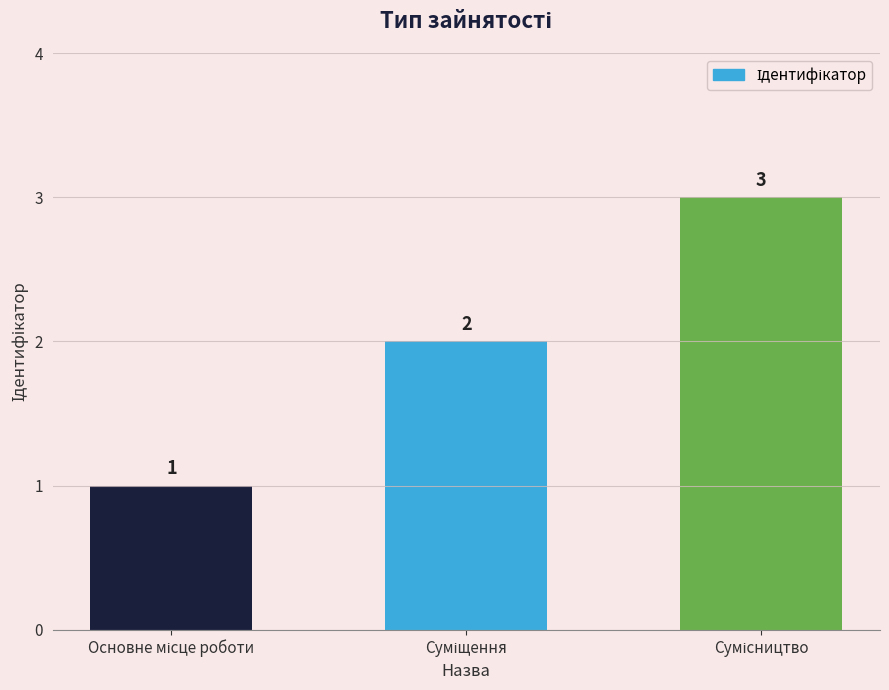

What is the greatest value displayed?

3